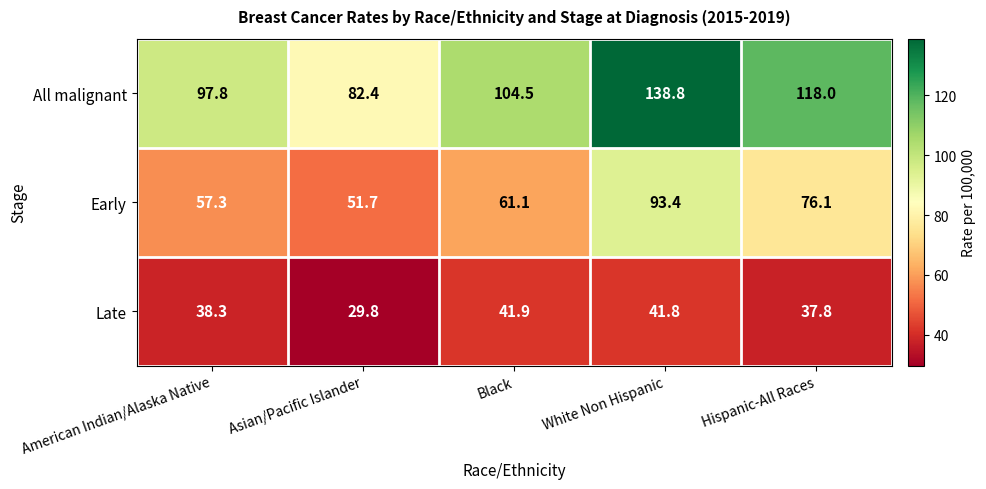

What is the sum of the All malignant values at American Indian/Alaska Native and Black?

202.3